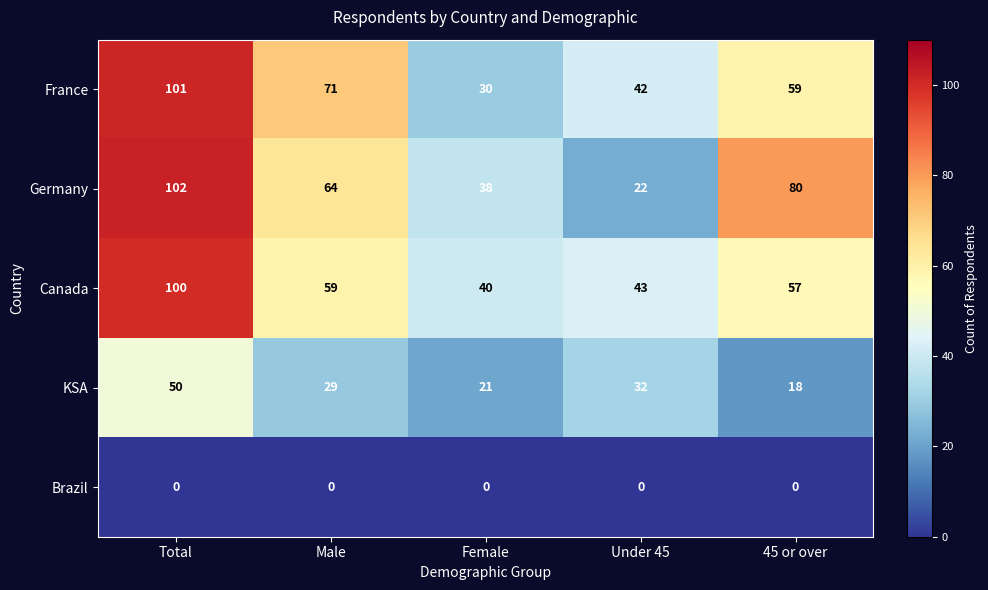

What is the greatest value displayed?

102